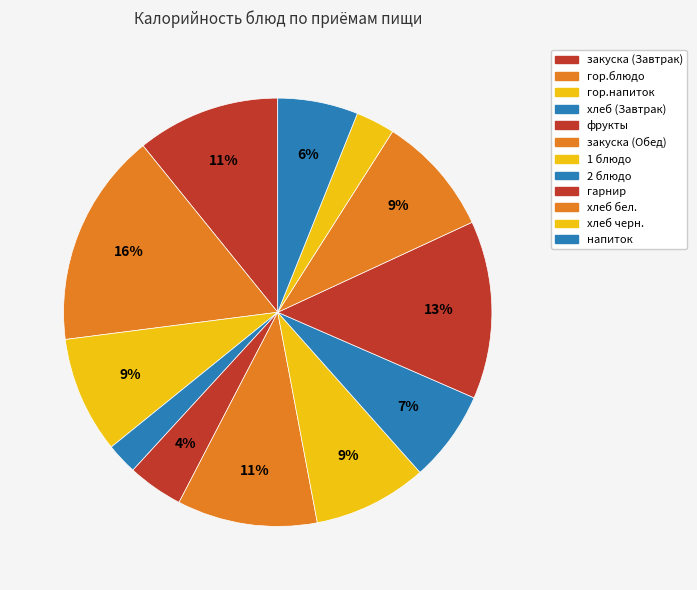

Count the number of slices in the pie.

12